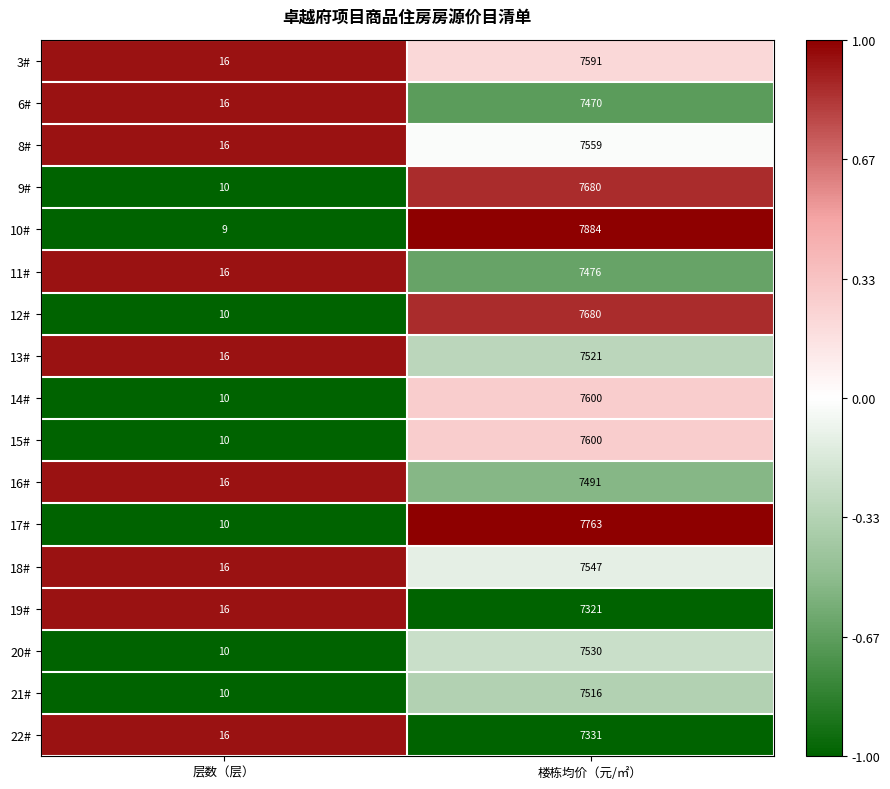

Which series has the largest total across all categories?

10#